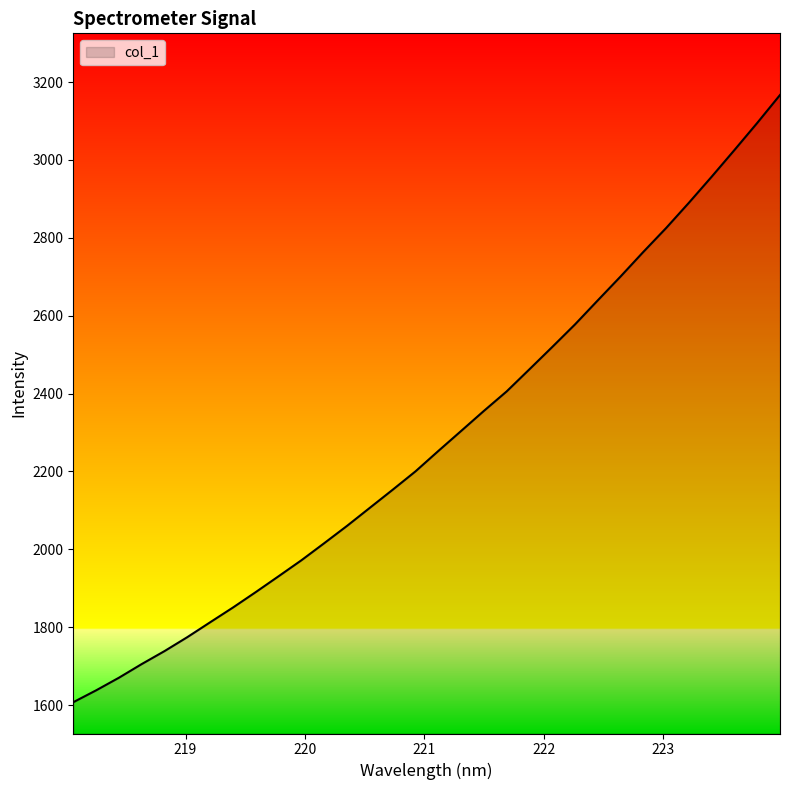

What is the minimum value shown in the chart?

1607.2